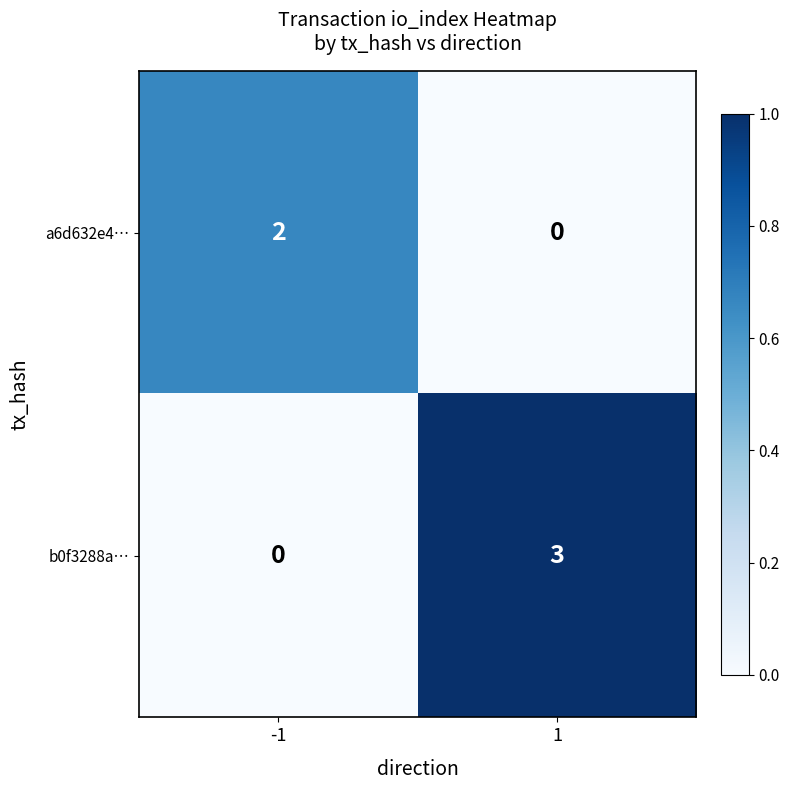

Rank the series by their average value, from lowest to highest.

a6d632e4…, b0f3288a…